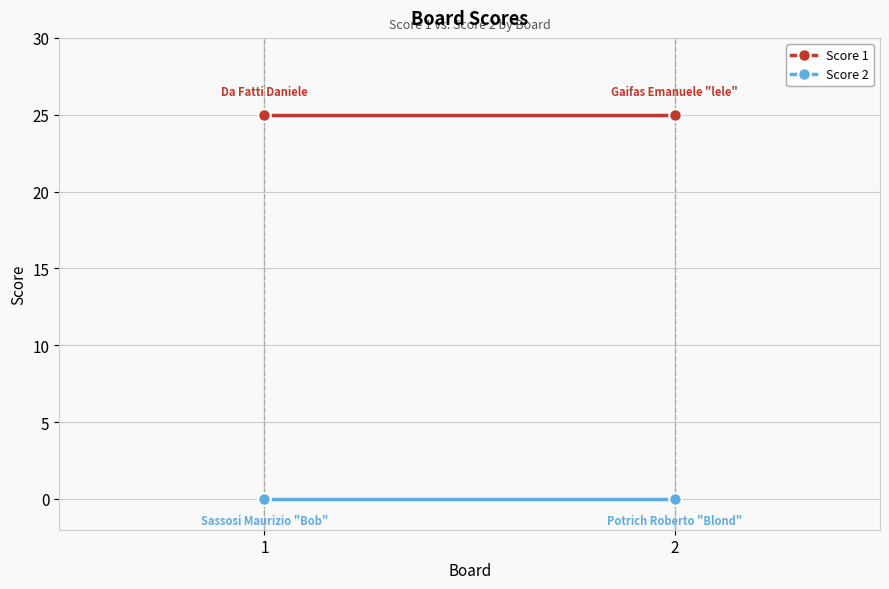

Which series has the widest spread of values?

Score 1